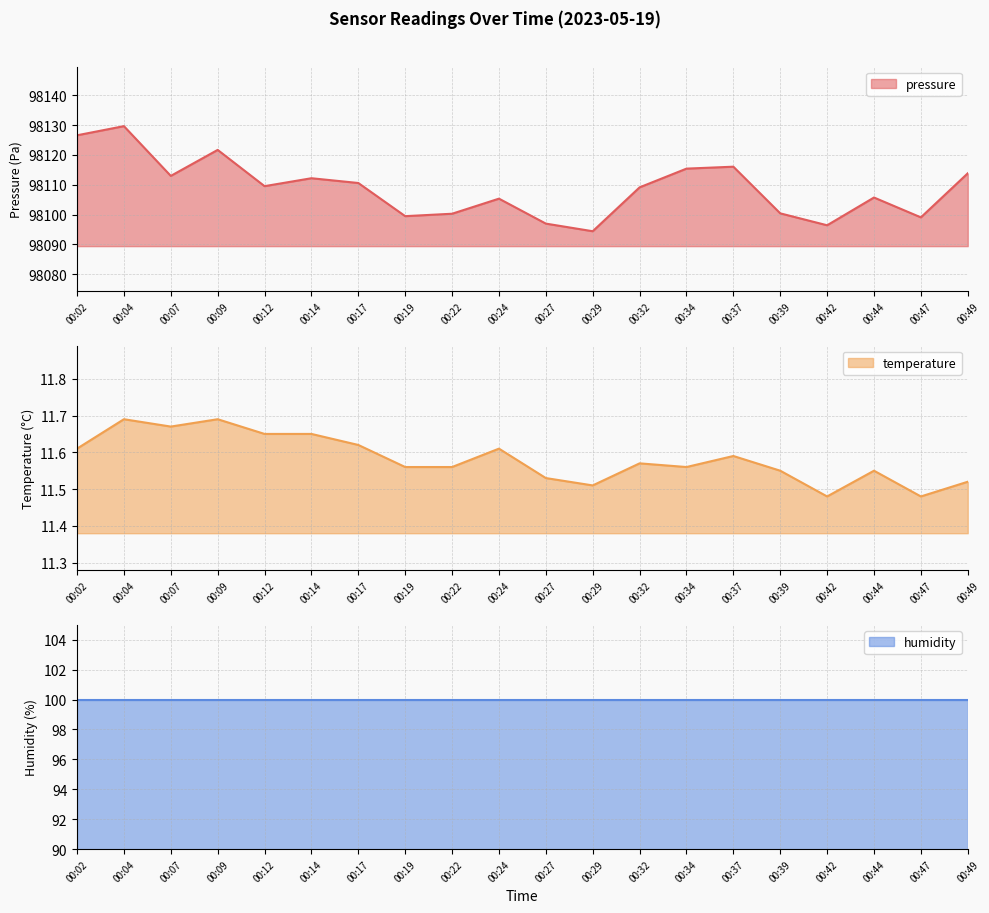

True or false: pressure has a value of 98112.2 at 00:14.

True